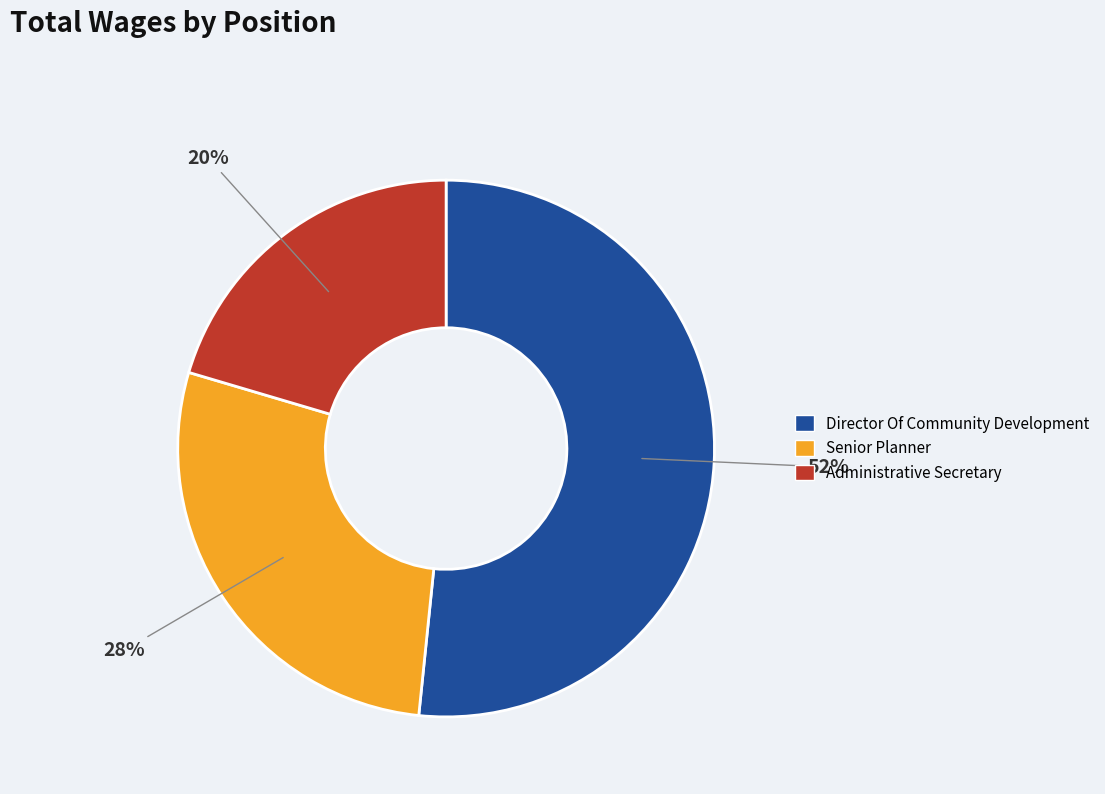

Which category accounts for the majority?

Director Of Community Development